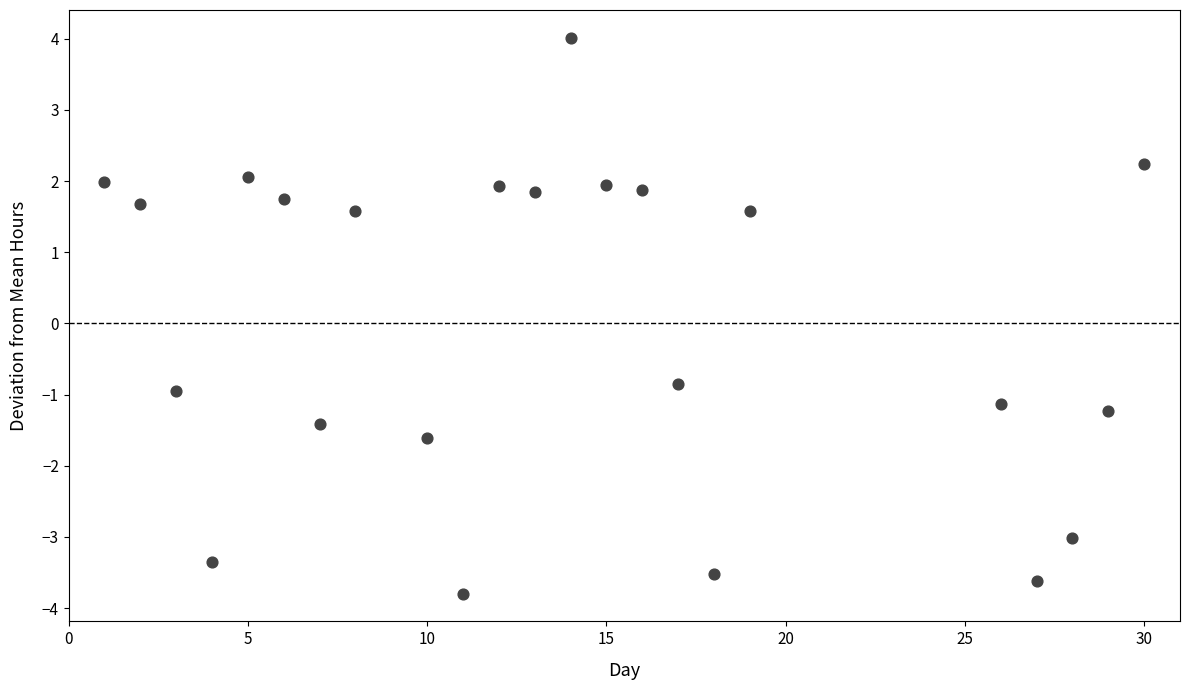

What Y value in the scatter plot is closest to 0?

-0.8